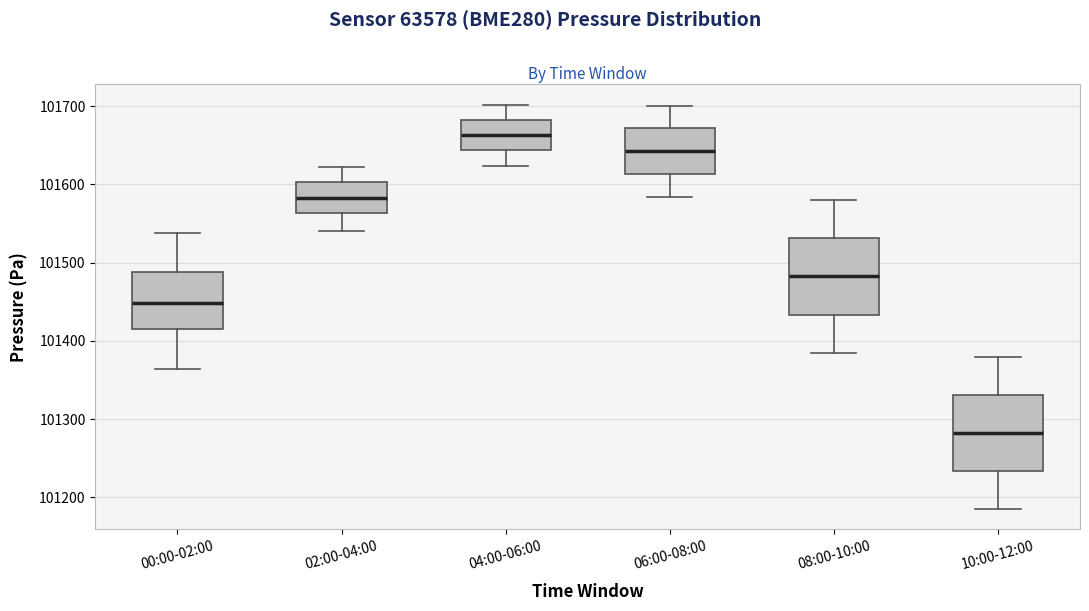

Reading left to right, read every box against the y-axis: the position of its median line, the range the box covers, and the ends of its whiskers. The values are not printed on the chart, so give them approximately, as read against the axis.

00:00-02:00: median 101450, box 101420 to 101490, whiskers 101360 to 101540
02:00-04:00: median 101580, box 101560 to 101600, whiskers 101540 to 101620
04:00-06:00: median 101660, box 101640 to 101680, whiskers 101620 to 101700
06:00-08:00: median 101640, box 101610 to 101670, whiskers 101580 to 101700
08:00-10:00: median 101480, box 101430 to 101530, whiskers 101390 to 101580
10:00-12:00: median 101280, box 101230 to 101330, whiskers 101190 to 101380